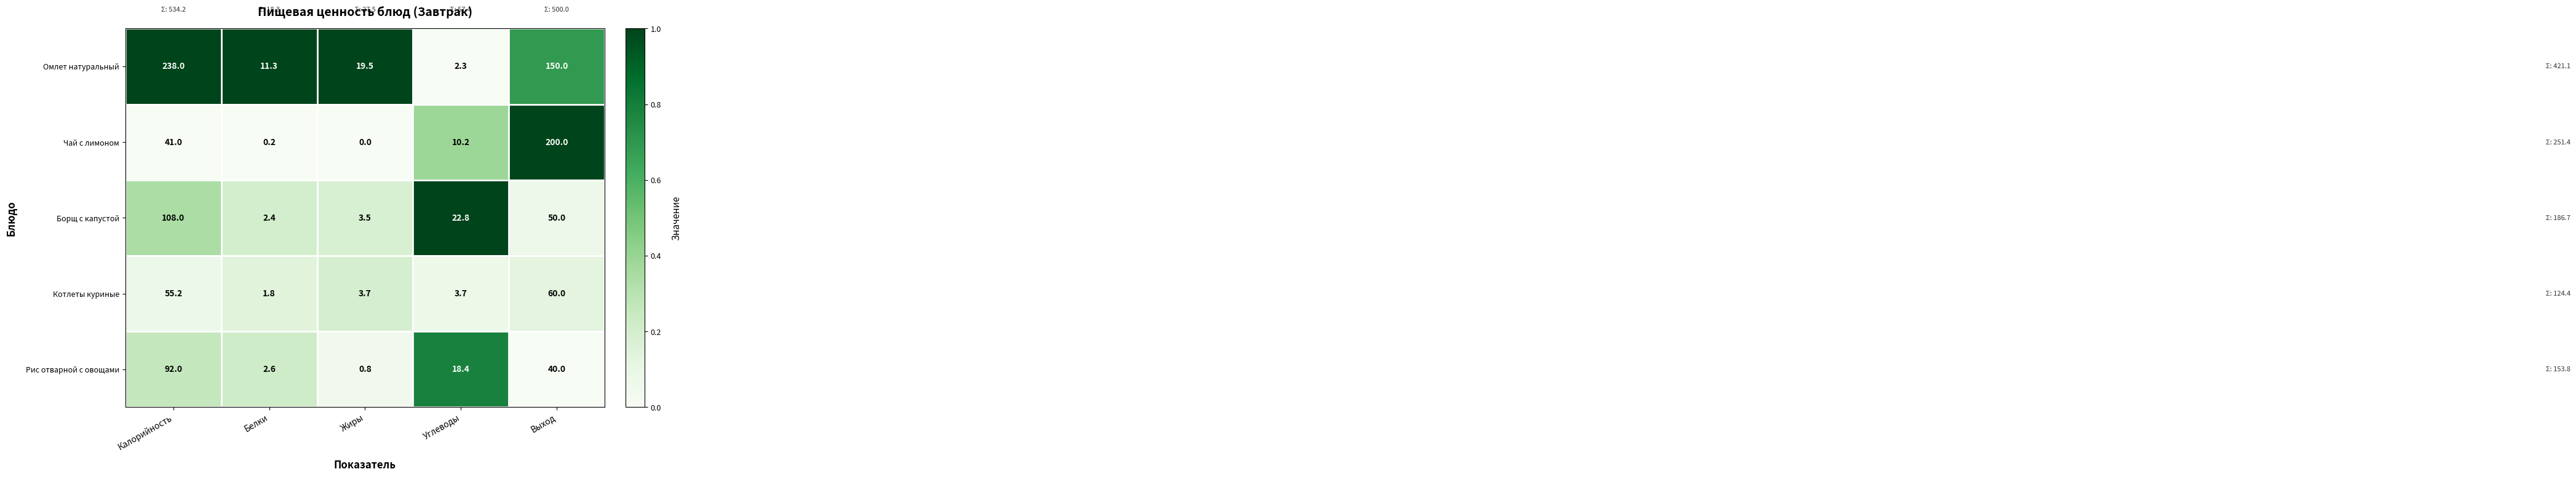

Where does the Котлеты куриные series first go above 3?

Калорийность